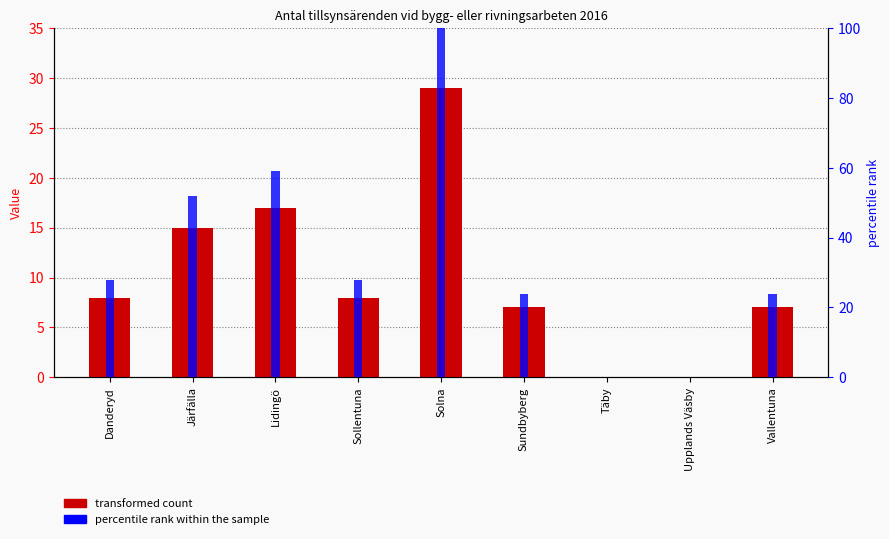

What is the label of the 4th bar from the left?

Sollentuna